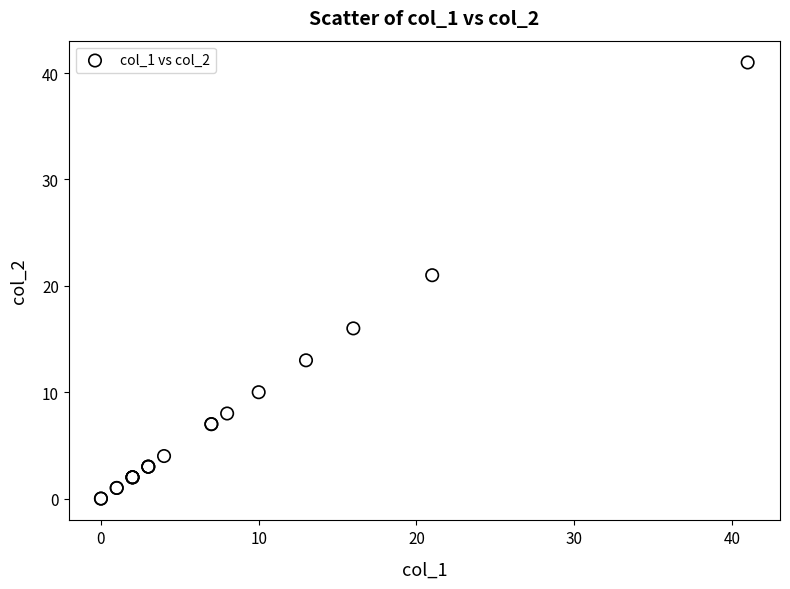

What Y value in the scatter plot is closest to 20?

21